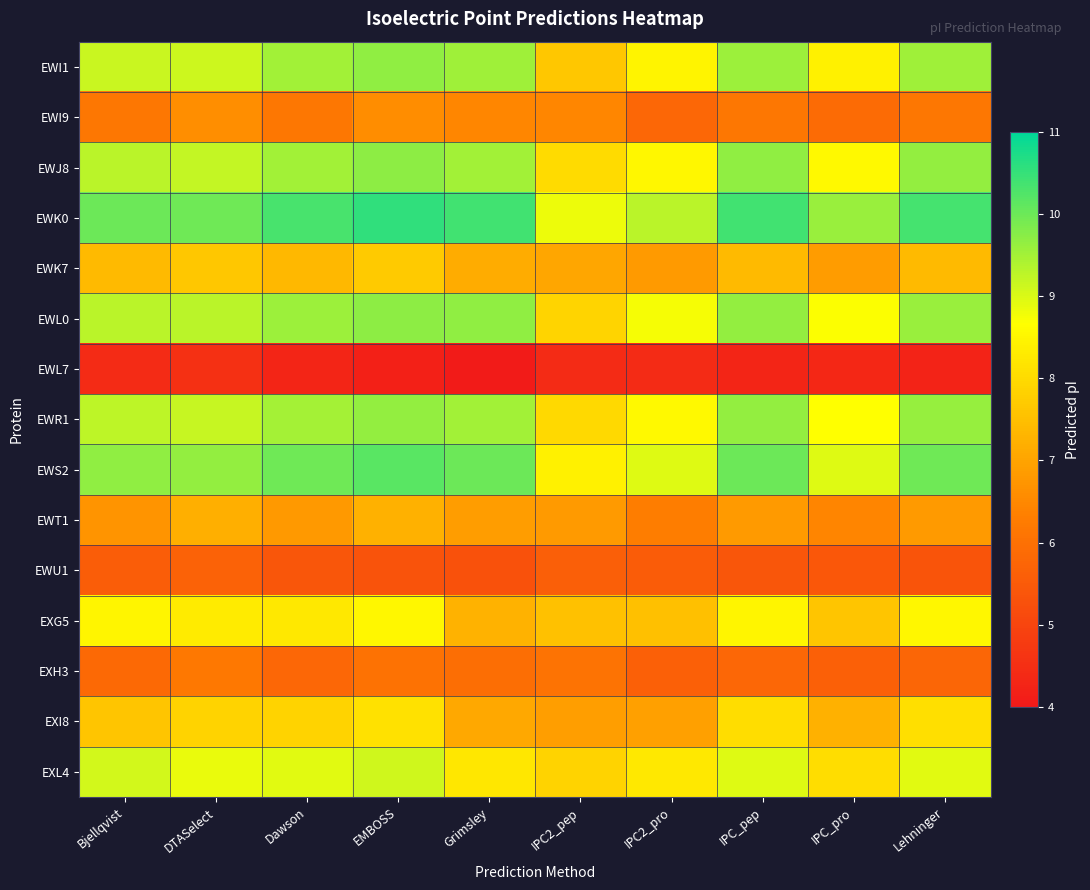

What is the difference between the highest and lowest values at EMBOSS?

6.4